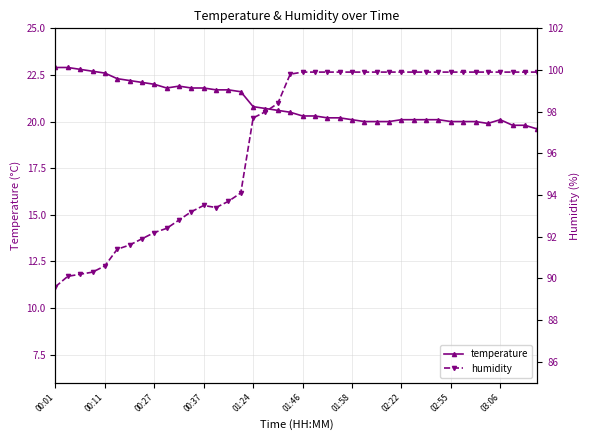

What is the difference between the highest and lowest values at 11?

71.4